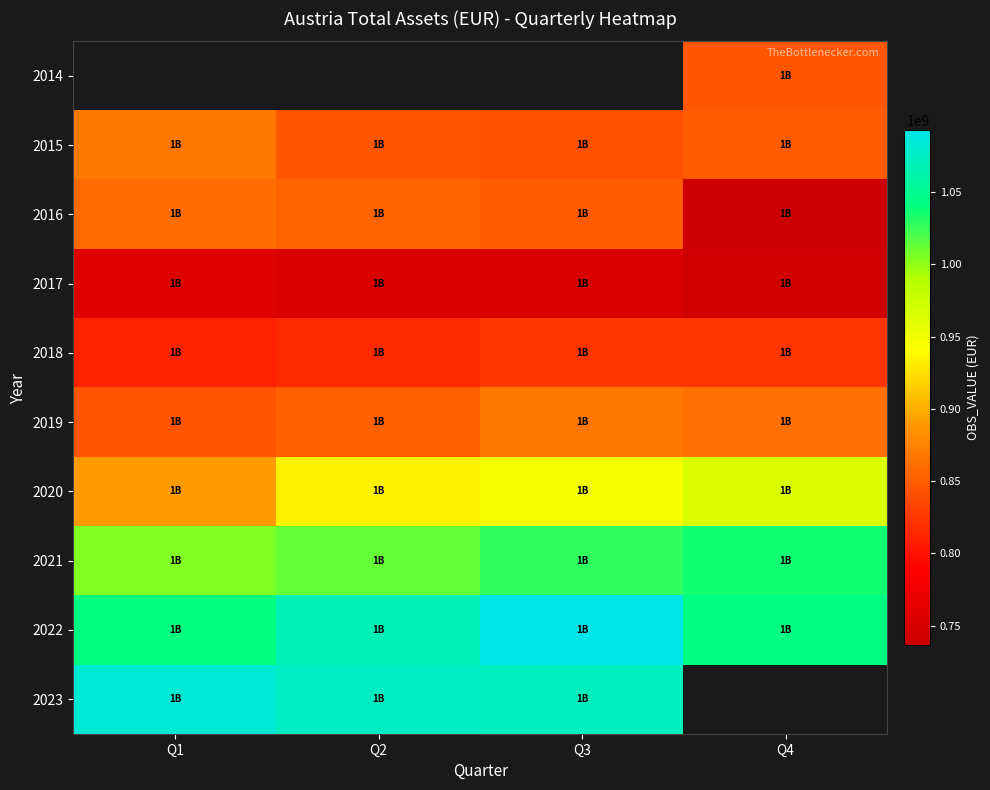

Is the value of 2018 at Q3 greater than the value of 2021 at Q2?

No